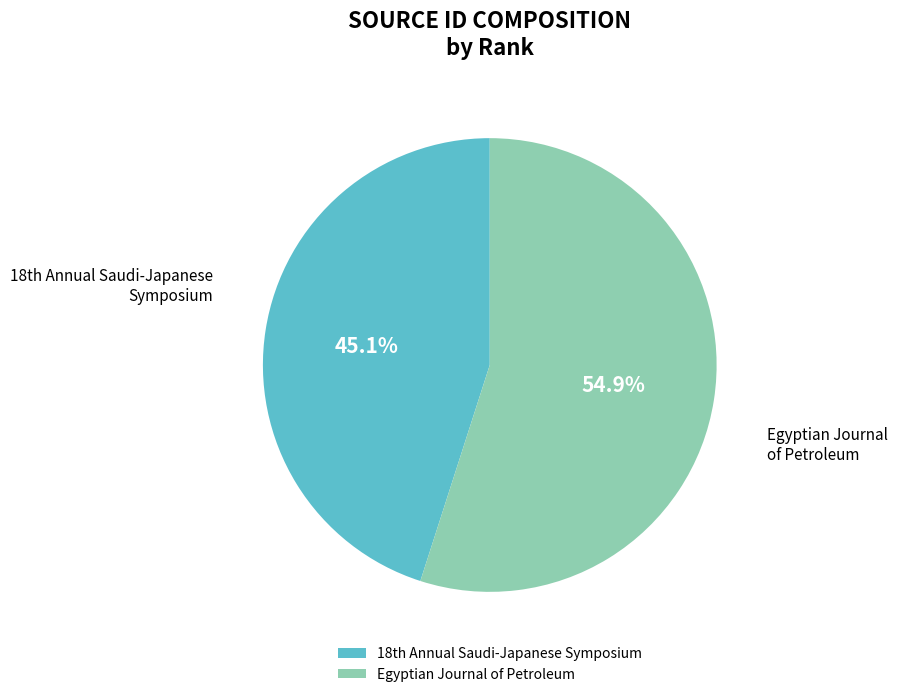

What percentage is the Egyptian Journal of Petroleum slice, to the nearest percent?

55%